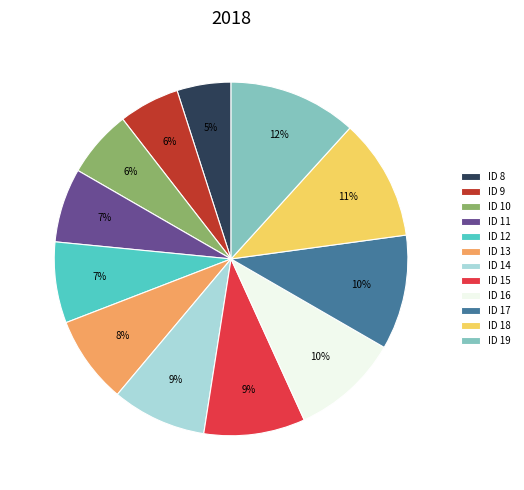

Do ID 10 and ID 13 together represent more than half of the pie?

No